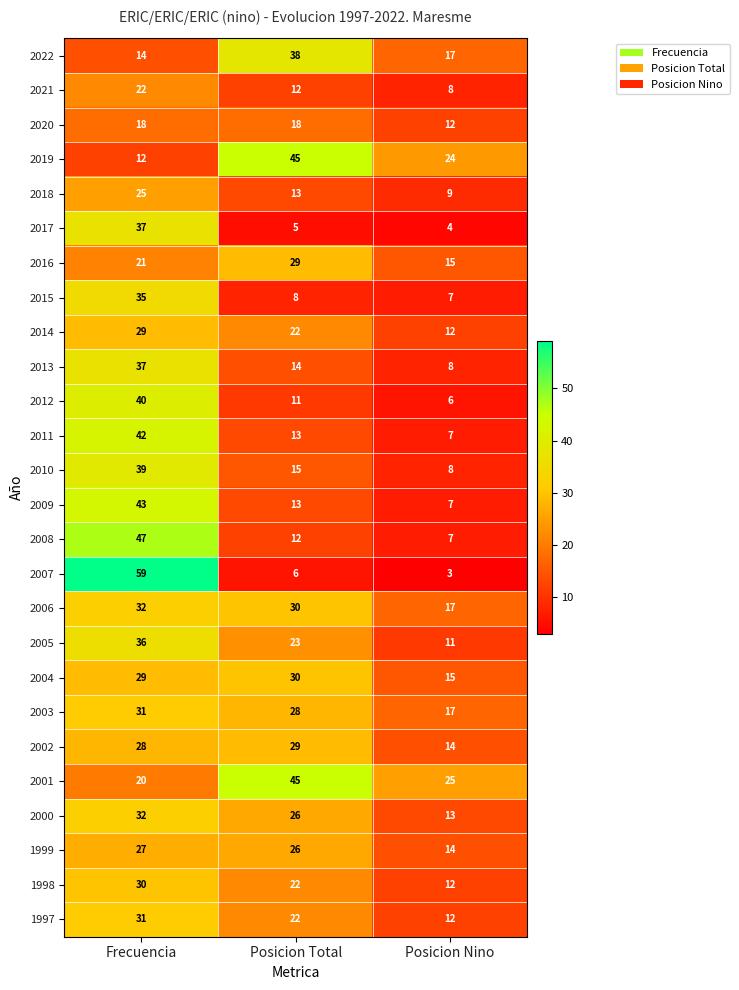

What is the average value of the 2000 series?

24